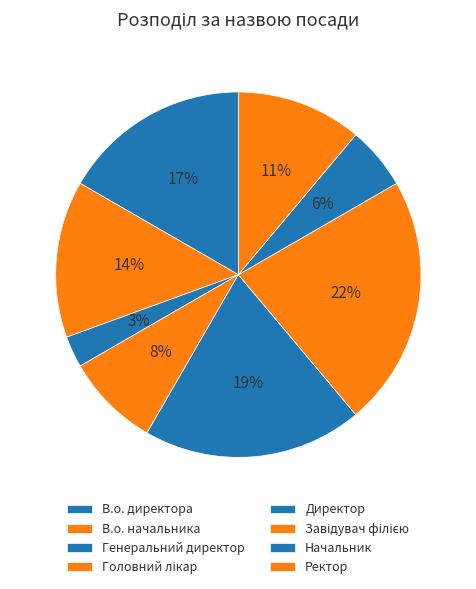

Which slice is the smallest?

Генеральний директор